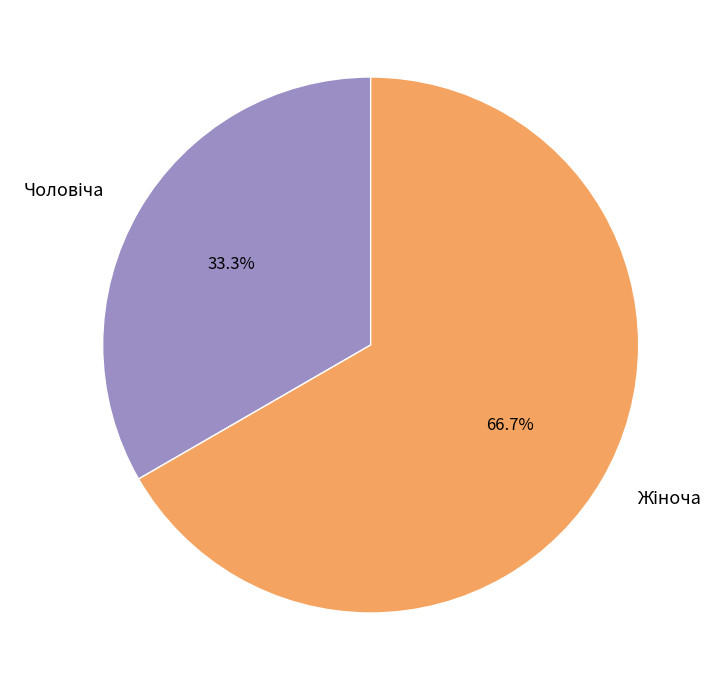

Is there any slice that represents more than half of the pie?

Yes